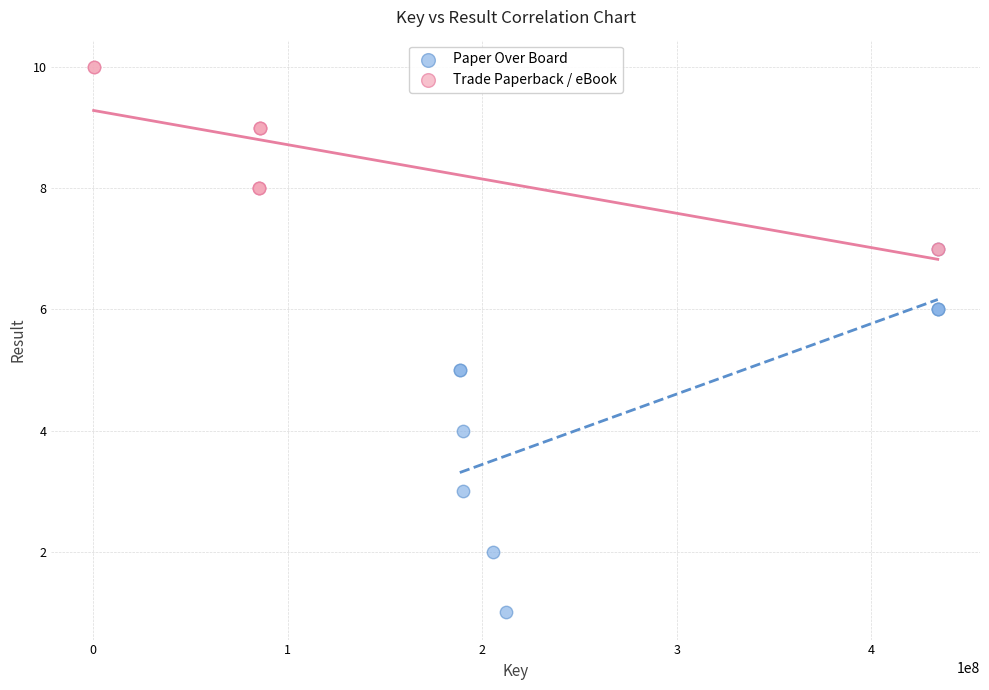

Which series has the largest Y range (max minus min)?

Paper Over Board